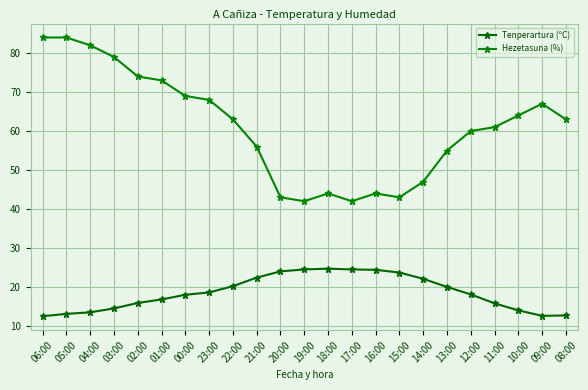

List the series in order of their peak value, lowest first.

Tenperartura (ºC), Hezetasuna (%)